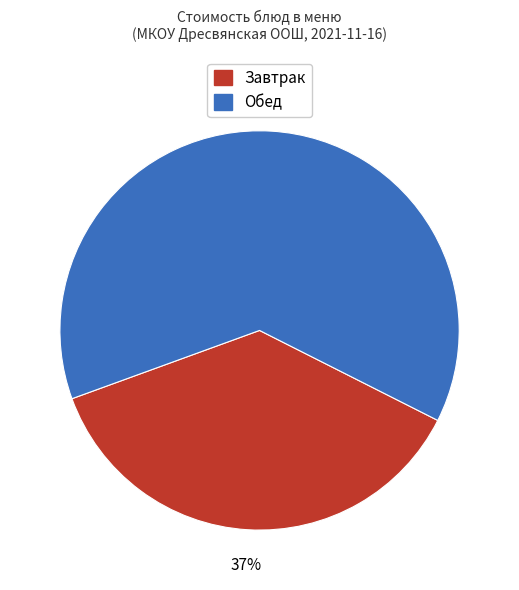

Is there a majority slice in this chart?

Yes